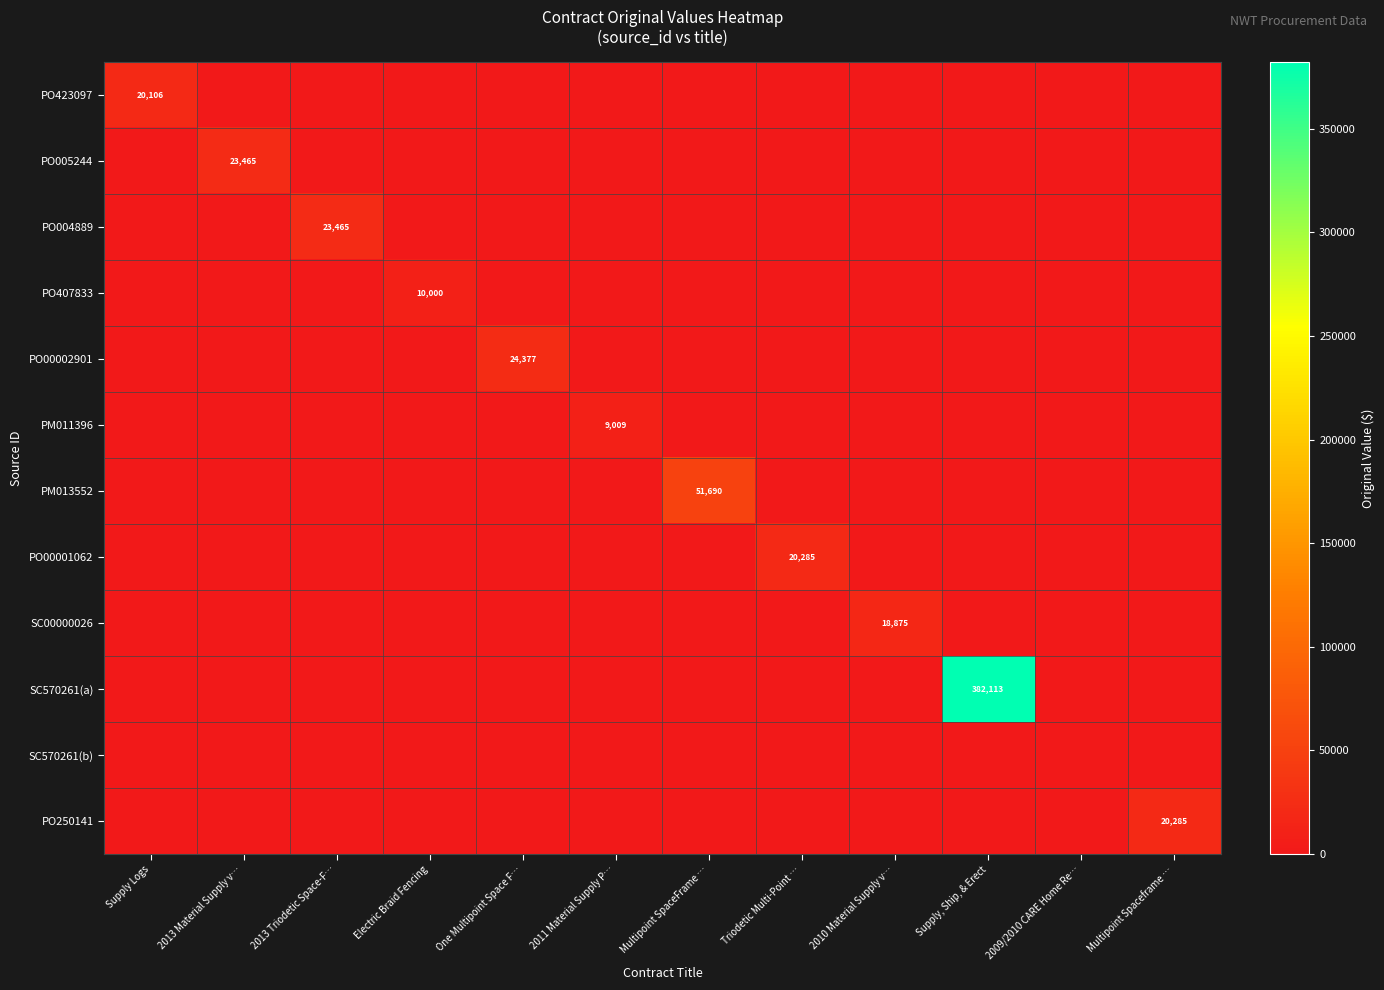

True or false: PO407833 has a value of 0 at 2010 Material Supply v….

True